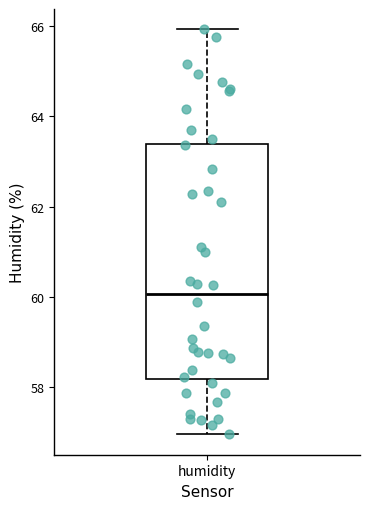

Read this box plot against the y-axis: the position of the median line, the range covered by the box, and the ends of both whiskers. The values are not printed on the chart, so give them approximately, as read against the axis.

median 60.0, box 58.2 to 63.4, whiskers 57.0 to 66.0